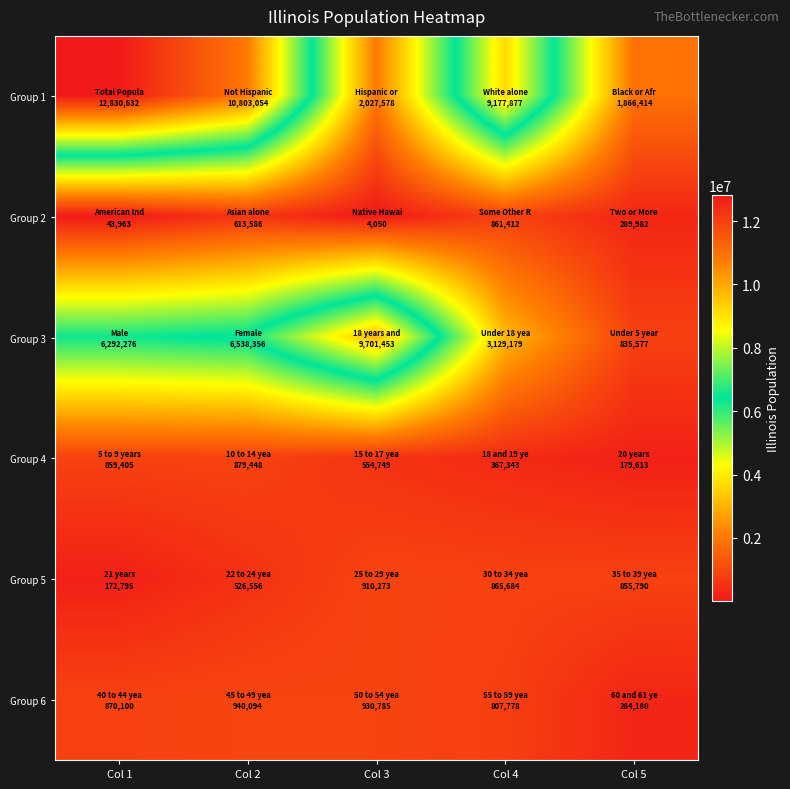

How many series are shown in this chart?

6